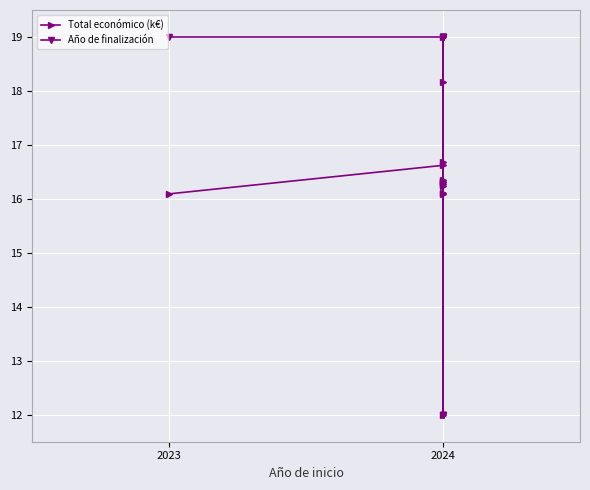

List the series in order of their peak value, highest first.

Total económico (k€), Año de finalización